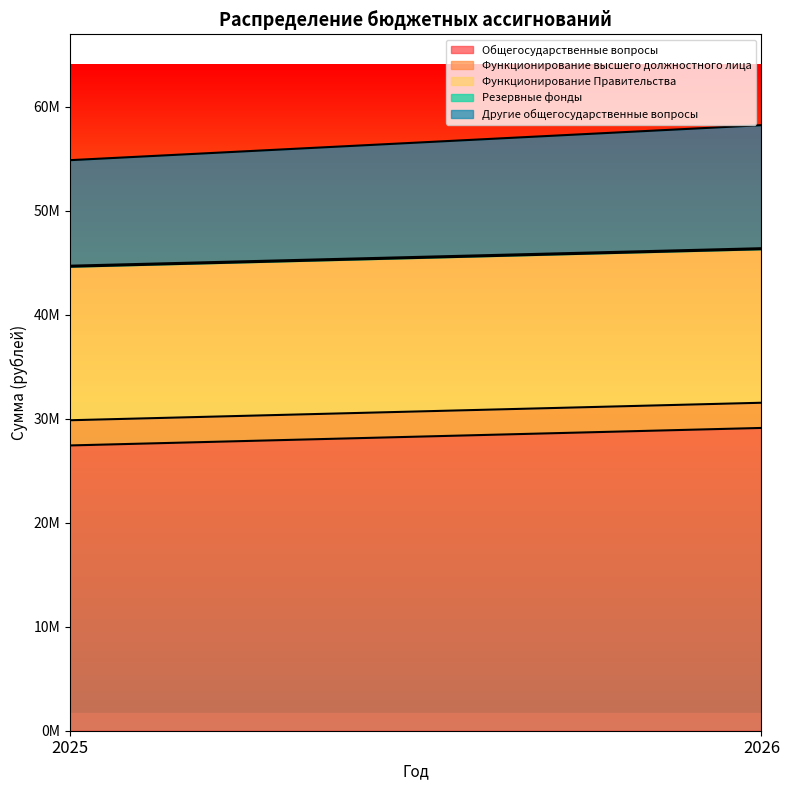

At which category is the sum across all series the highest?

2026